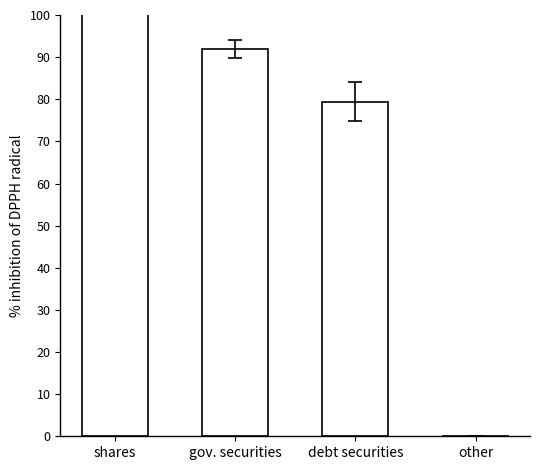

What is the value of the 3rd bar from the left?

79.5